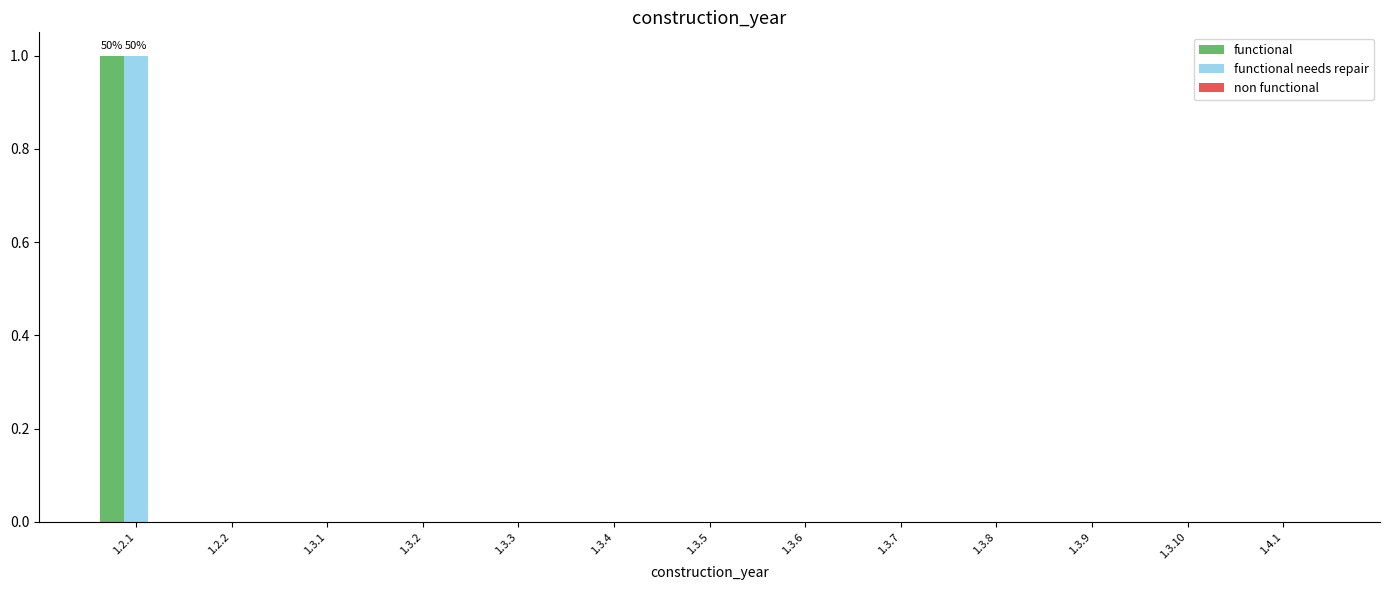

The functional series shows 0 at 1.3.2. True or false?

True